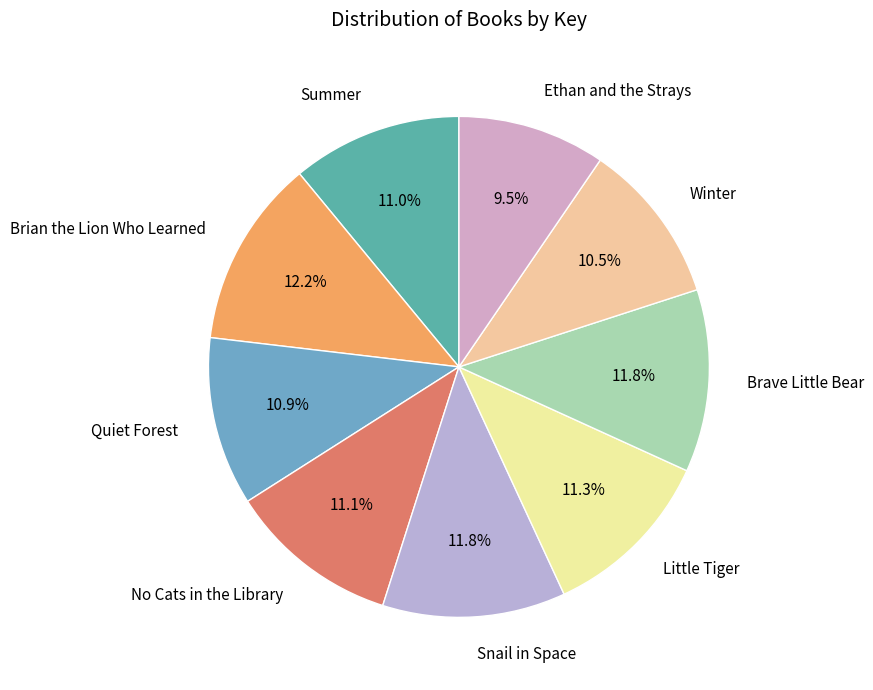

Combined, do Brave Little Bear and Summer account for over 50%?

No